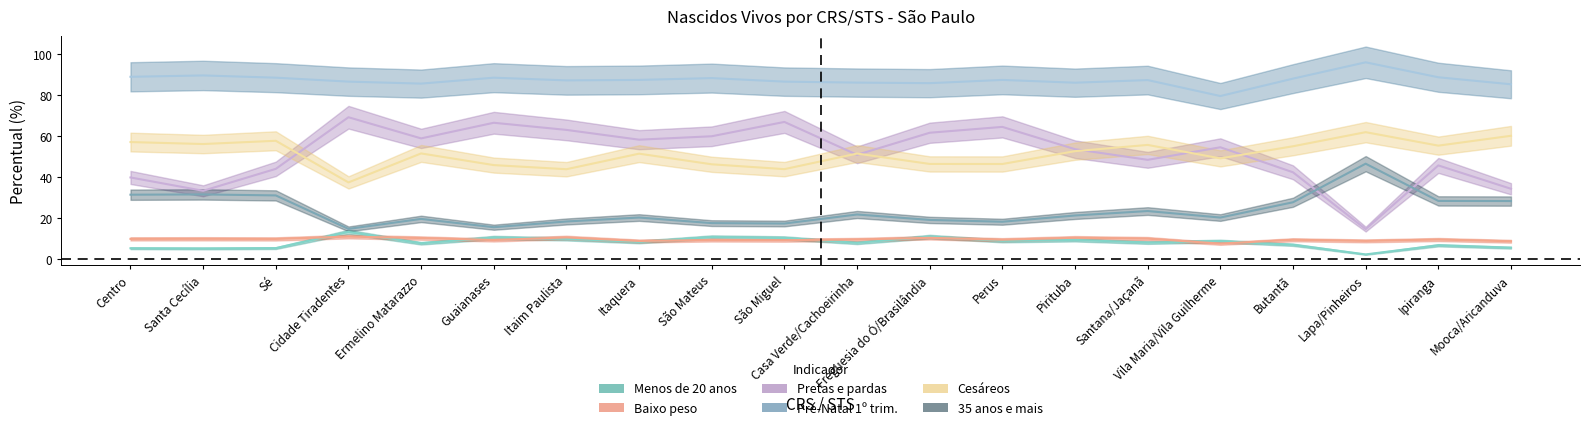

Read the Pré-Natal 1º trim. value at Mooca/Aricanduva.

85.4